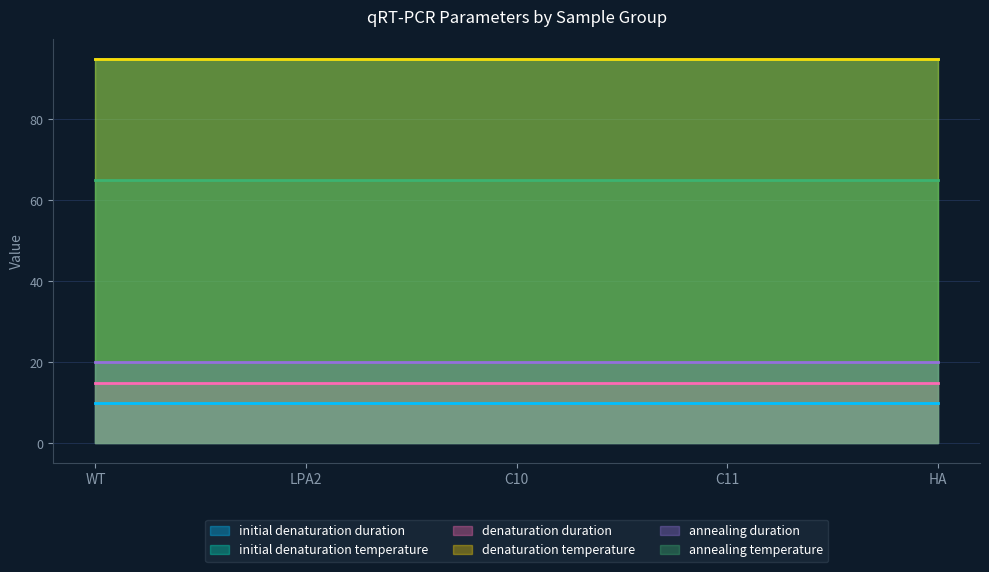

True or false: TUB1 and initial denaturation temperature intersect in this chart.

False